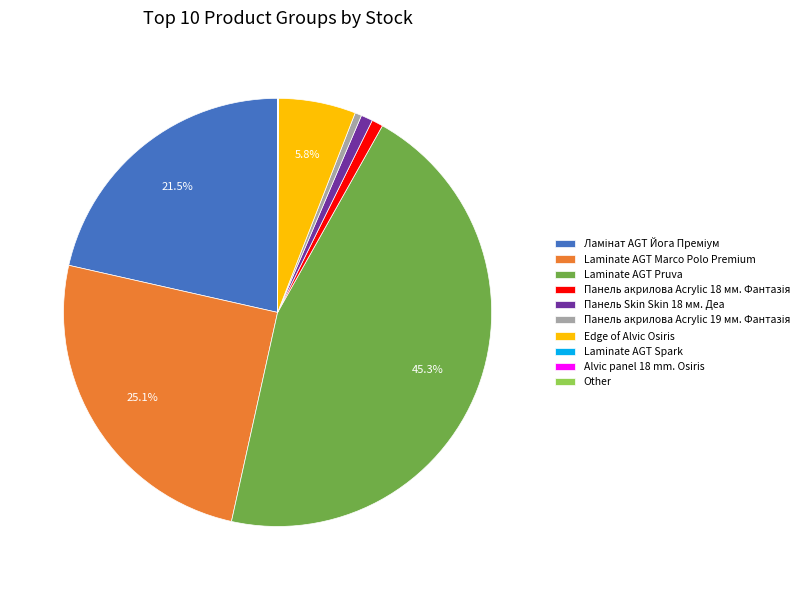

How much of the chart is everything except Laminate AGT Pruva?

54.7%